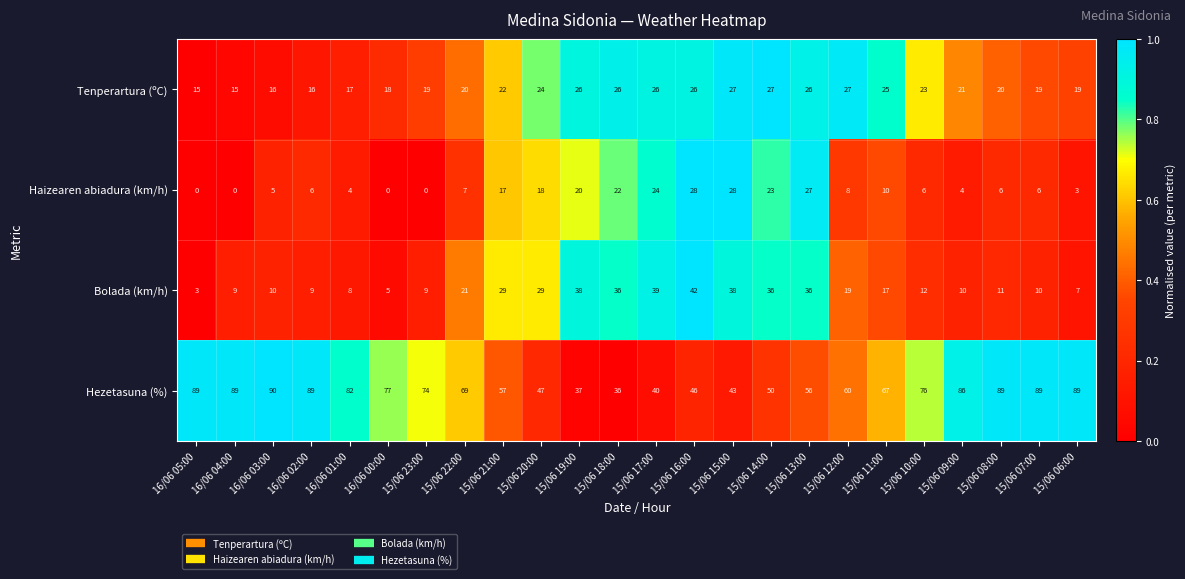

The Bolada (km/h) series shows 20 at 15/06 10:00. True or false?

False